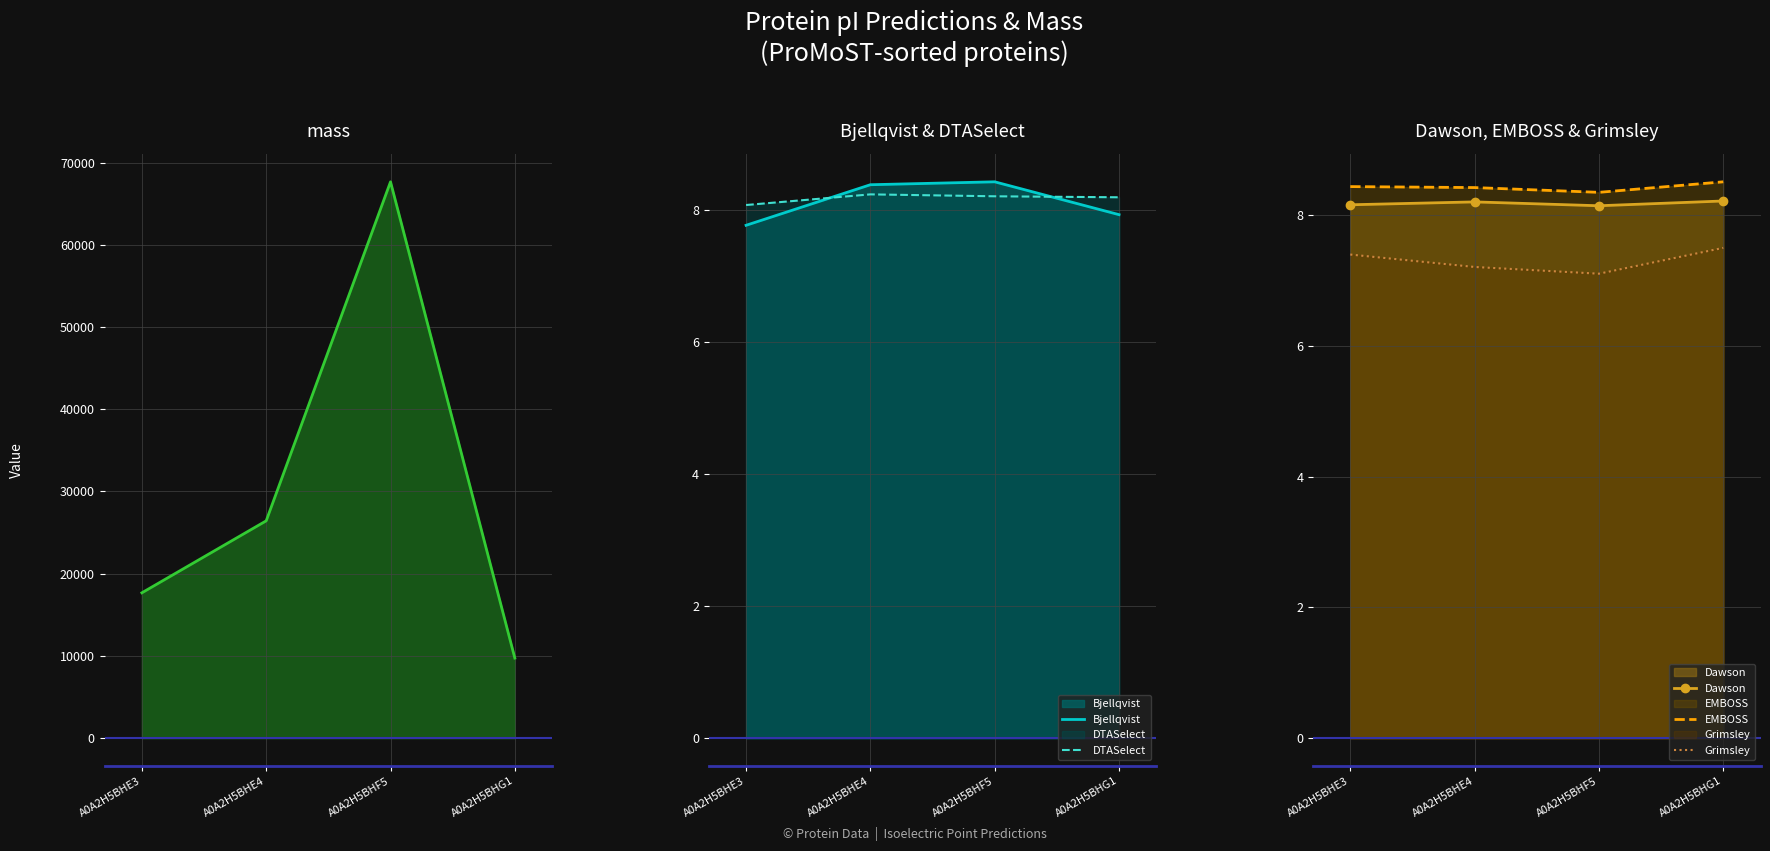

What is the sum of the DTASelect values at A0A2H5BHG1 and A0A2H5BHF5?

16.4